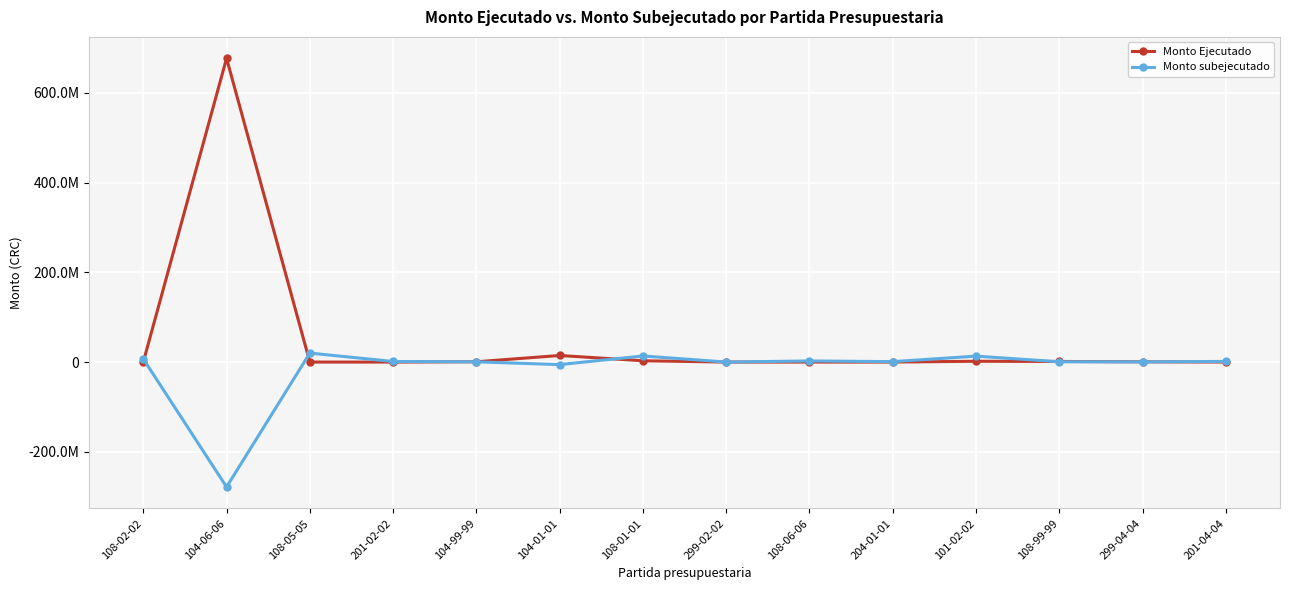

Where is Monto Ejecutado nearest to the value 338415443?

104-01-01